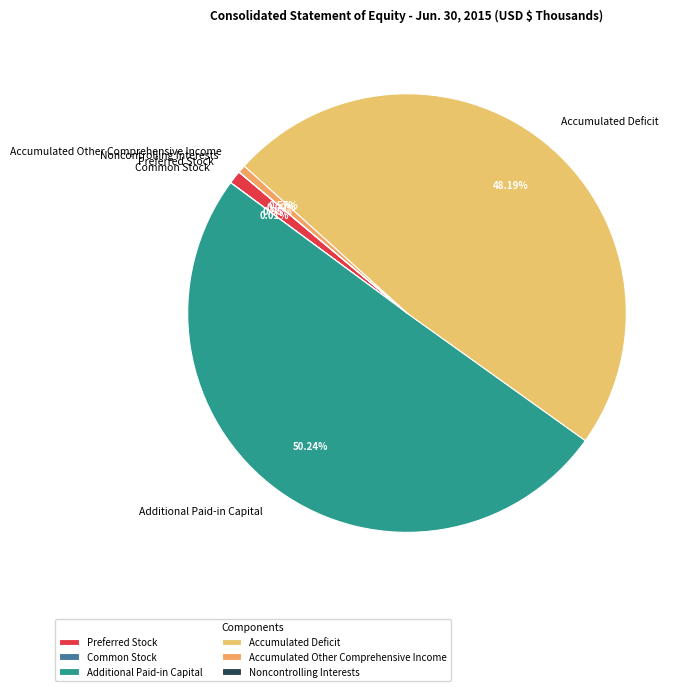

Combined, do Accumulated Other Comprehensive Income and Accumulated Deficit account for over 50%?

No